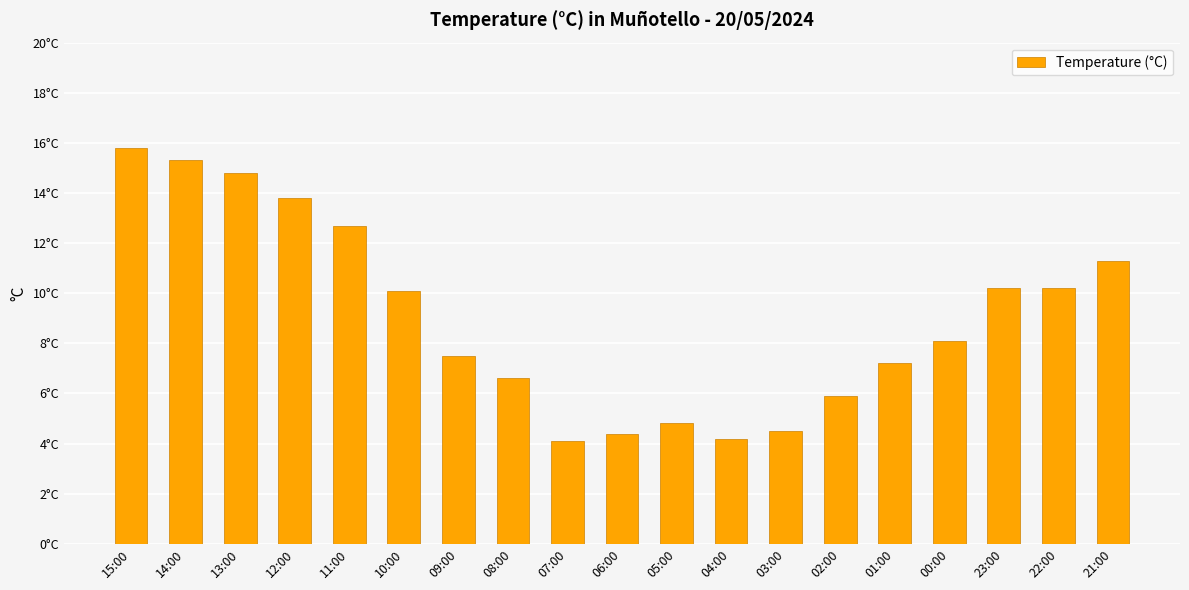

What is the change in value from 13:00 to 11:00?

-2.1